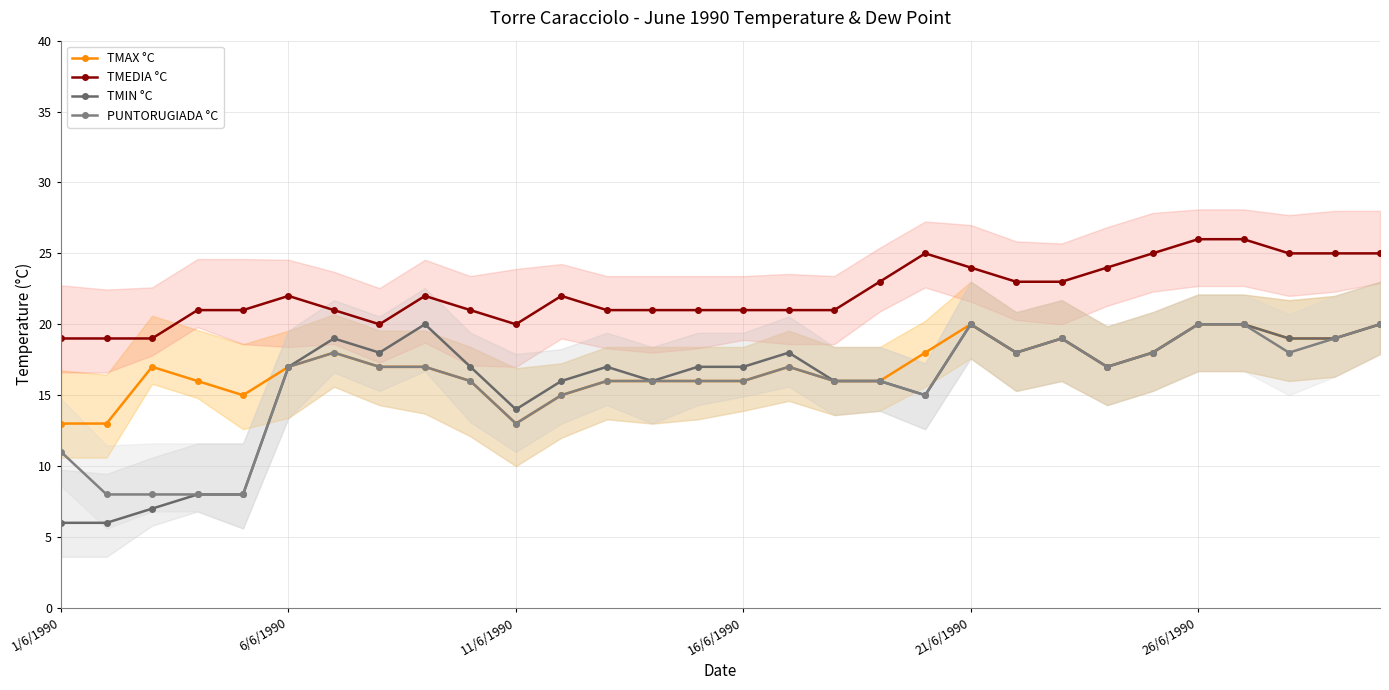

Is it true that PUNTORUGIADA °C equals 13 at 11/6/1990?

False